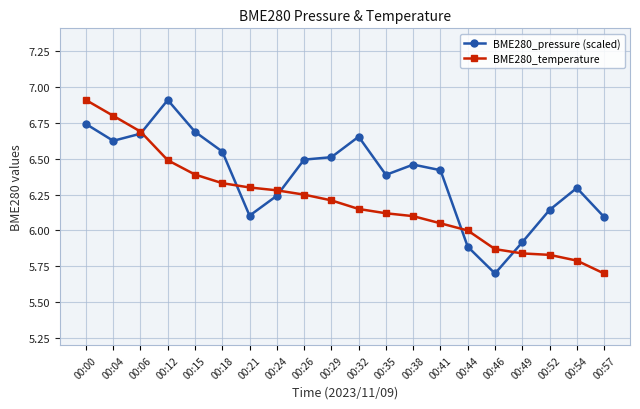

How many lines are shown in the chart?

2